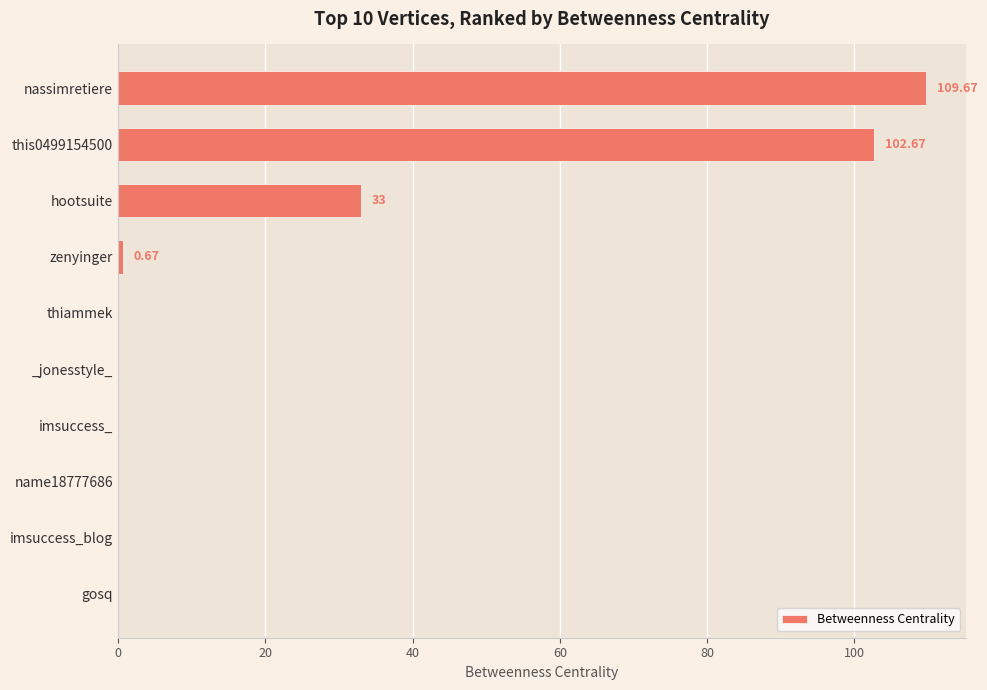

Are the bars grouped side by side (vs. stacked)?

No